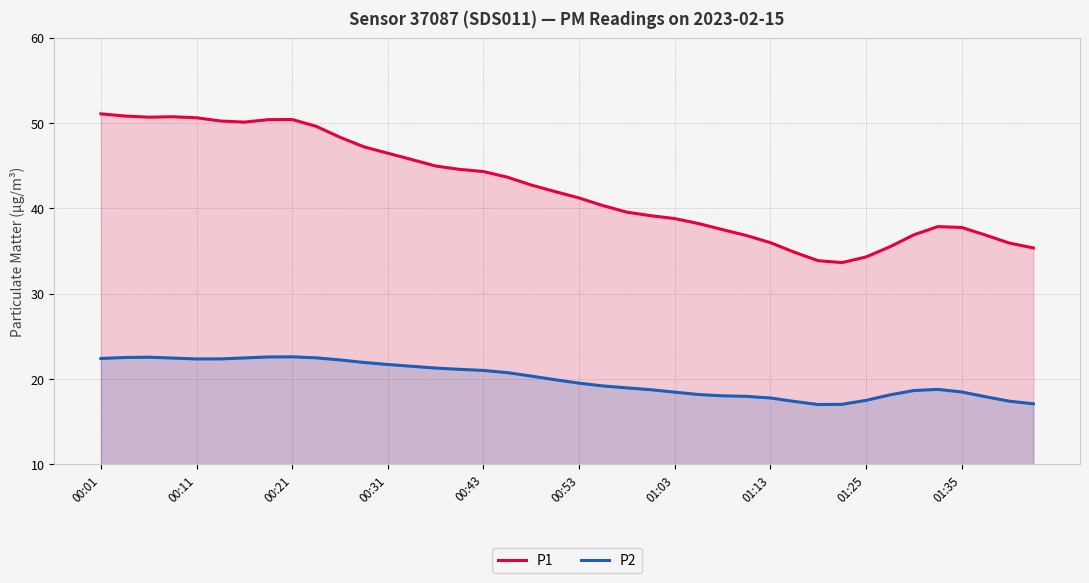

What is the average value of the P2 series?

20.0